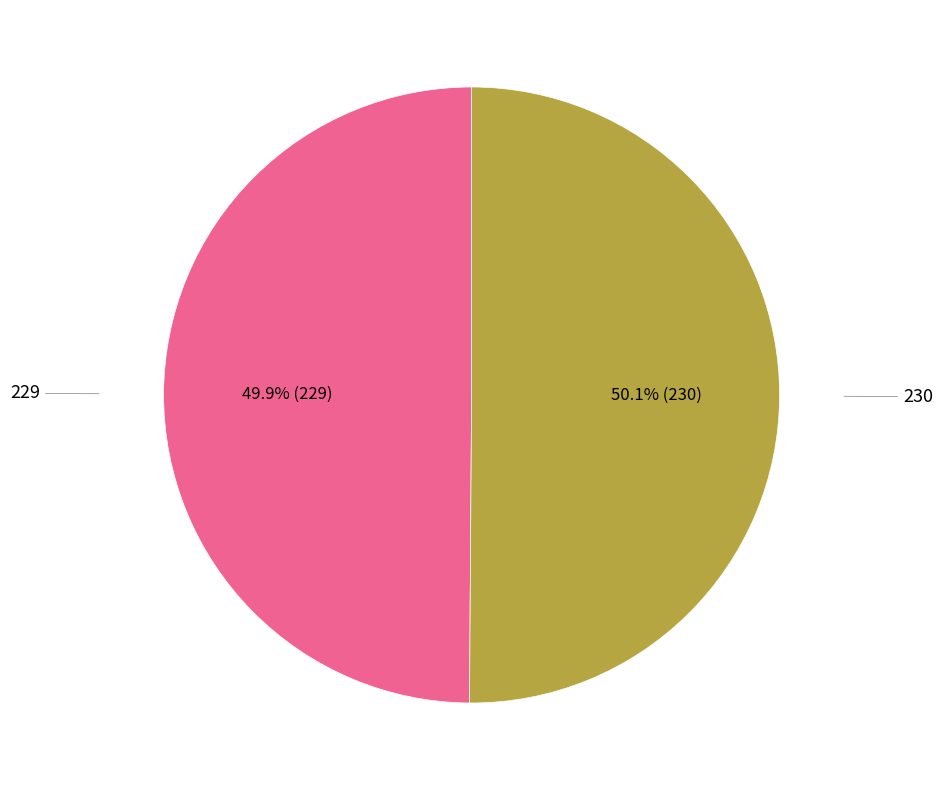

Does any single category account for the majority?

Yes